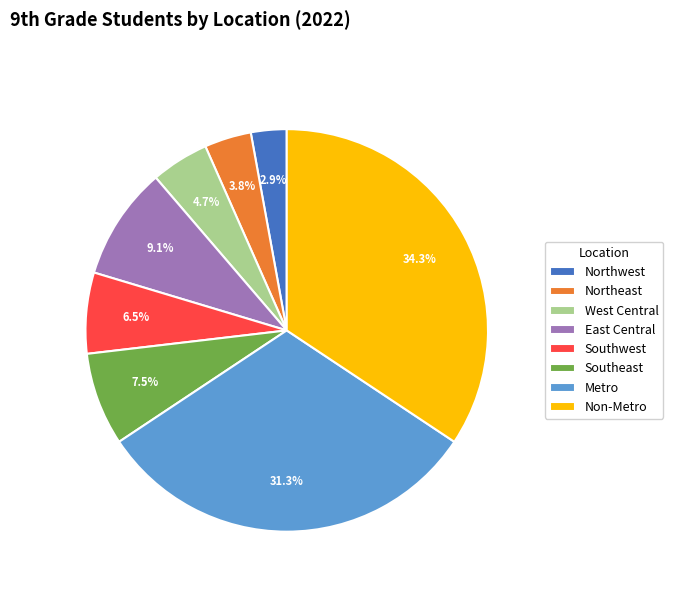

Does Southeast represent more than half of the total?

No